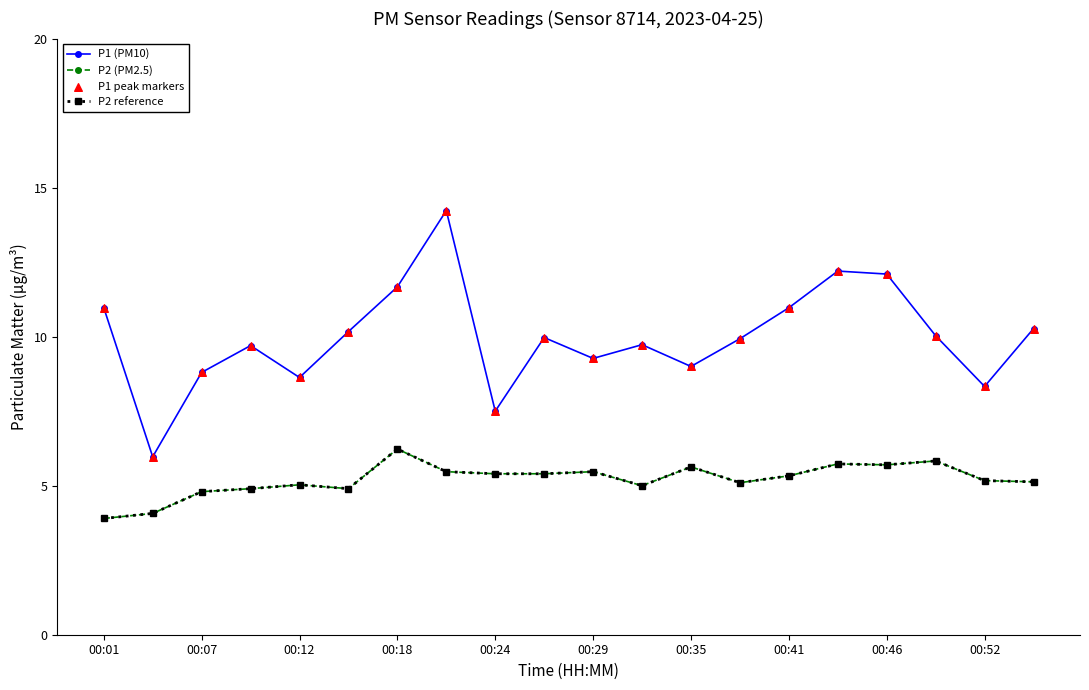

At how many categories does at least one series exceed 7?

19